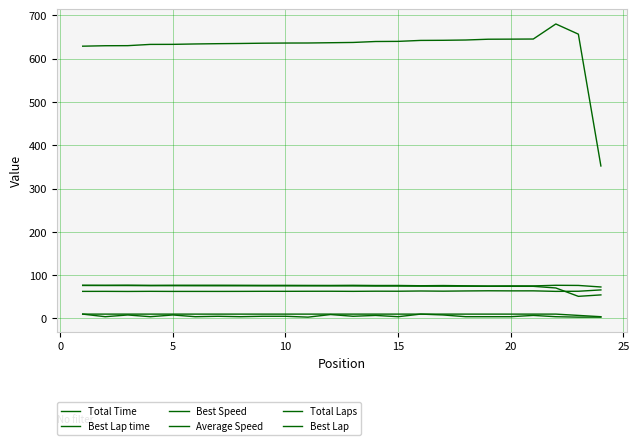

True or false: Best Speed and Total Time intersect in this chart.

False